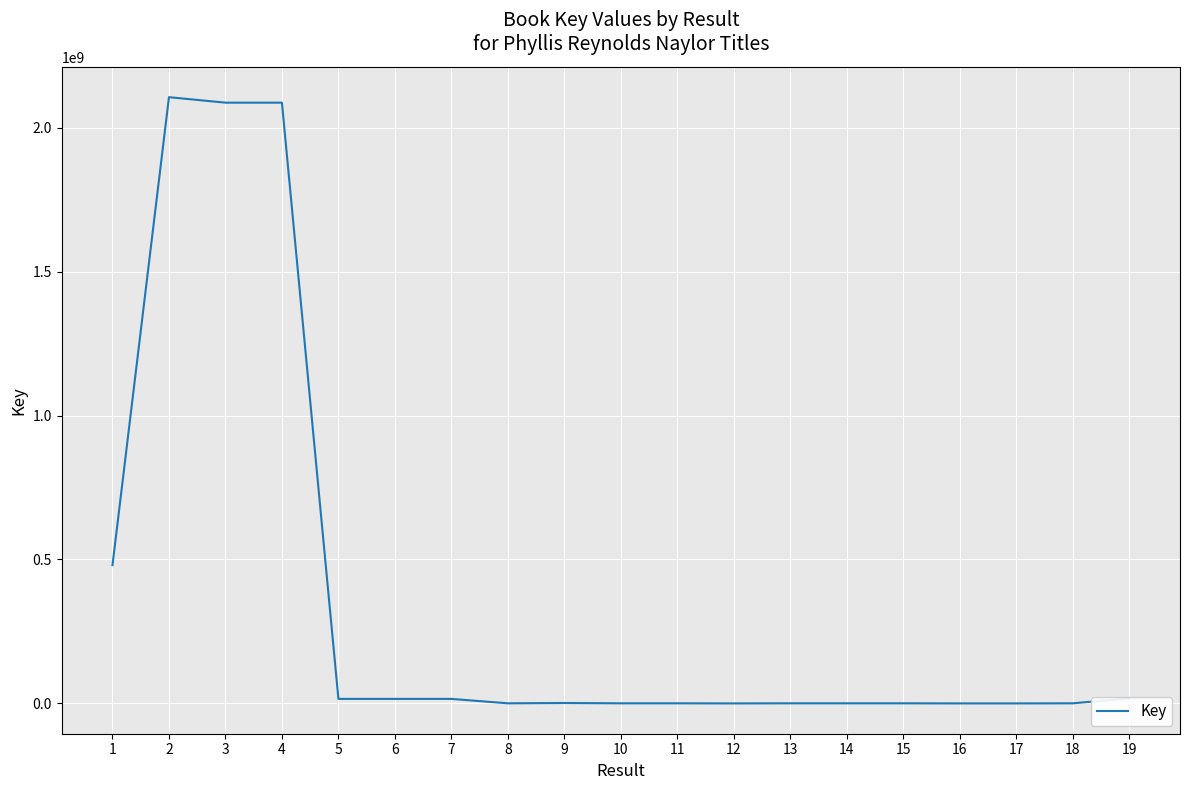

Does the chart have visible grid lines?

Yes